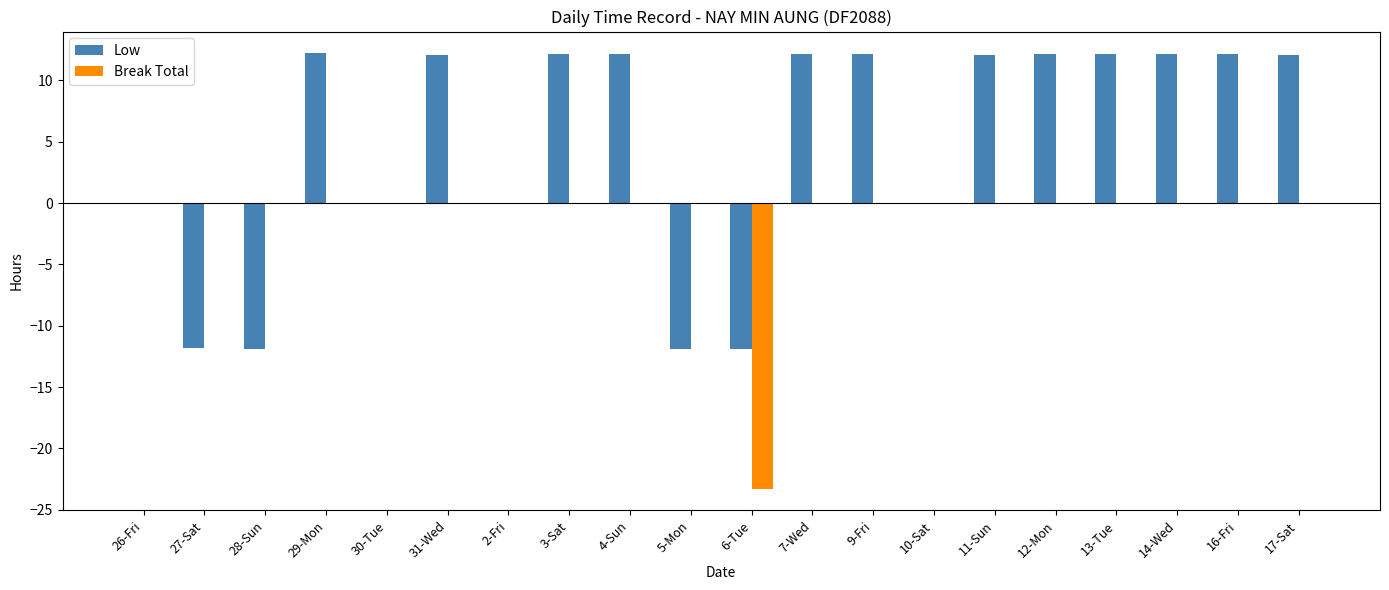

Which series changed the most between 6-Tue and 10-Sat?

Break Total